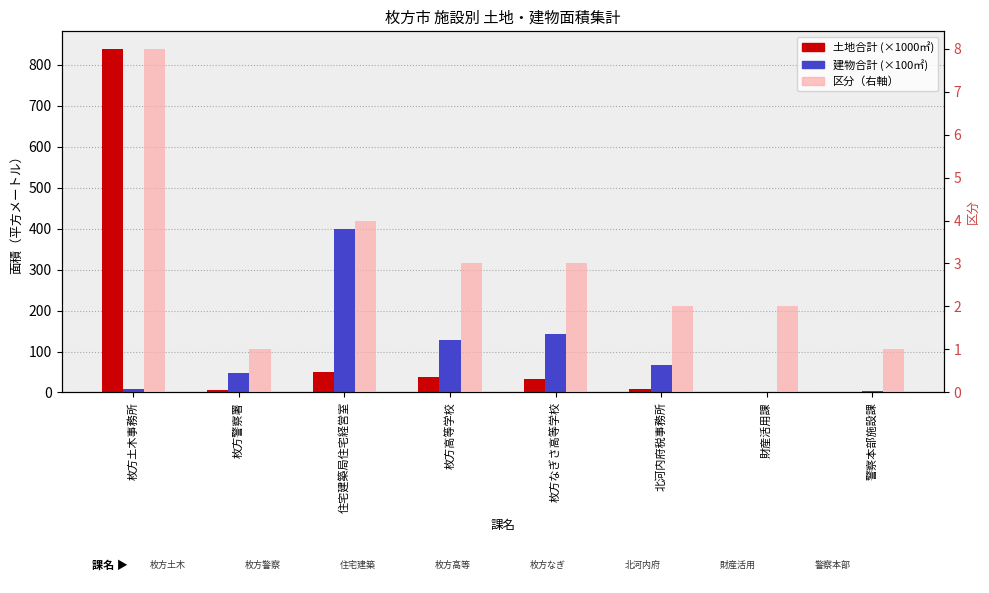

Reading right to left, transcribe all the data shown in this chart.

土地合計 (×1000㎡): 警察本部施設課=0.0	財産活用課=0.7	北河内府税事務所=7.6	枚方なぎさ高等学校=32.4	枚方高等学校=37.7	住宅建築局住宅経営室=50.6	枚方警察署=4.8	枚方土木事務所=840.0
建物合計 (×100㎡): 警察本部施設課=3.0	財産活用課=0.0	北河内府税事務所=66.3	枚方なぎさ高等学校=143.2	枚方高等学校=128.3	住宅建築局住宅経営室=398.4	枚方警察署=47.0	枚方土木事務所=8.4
区分: 警察本部施設課=1.0	財産活用課=2.0	北河内府税事務所=2.0	枚方なぎさ高等学校=3.0	枚方高等学校=3.0	住宅建築局住宅経営室=4.0	枚方警察署=1.0	枚方土木事務所=8.0